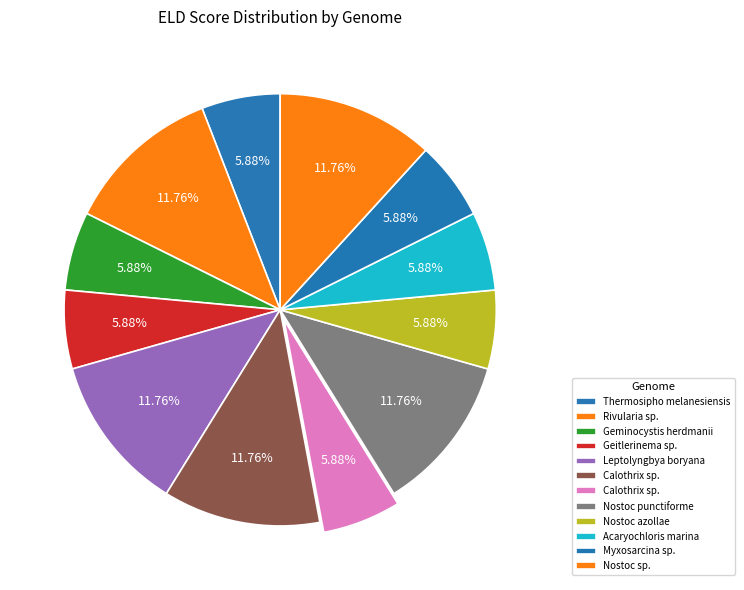

How many slices are in this pie chart?

12